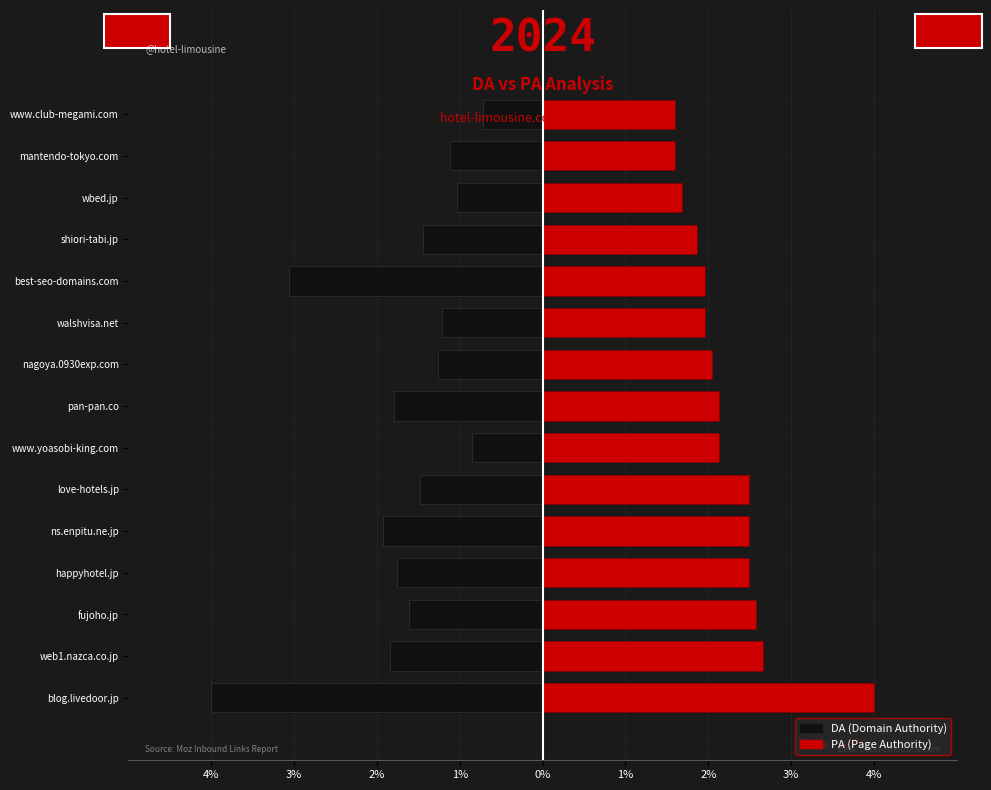

At pan-pan.co, list the series in order from smallest to largest.

DA (Domain Authority), PA (Page Authority)